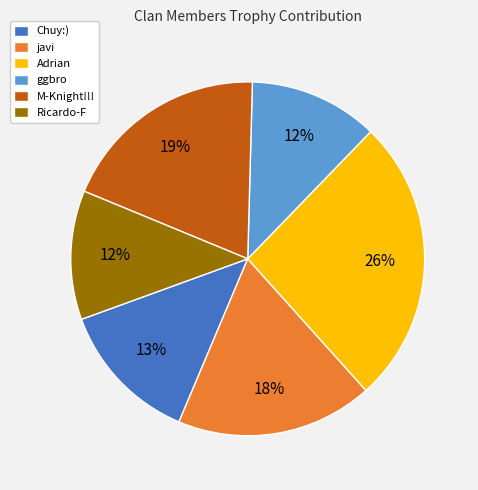

To the nearest percent, what is the difference between the largest and smallest slice percentages?

14%